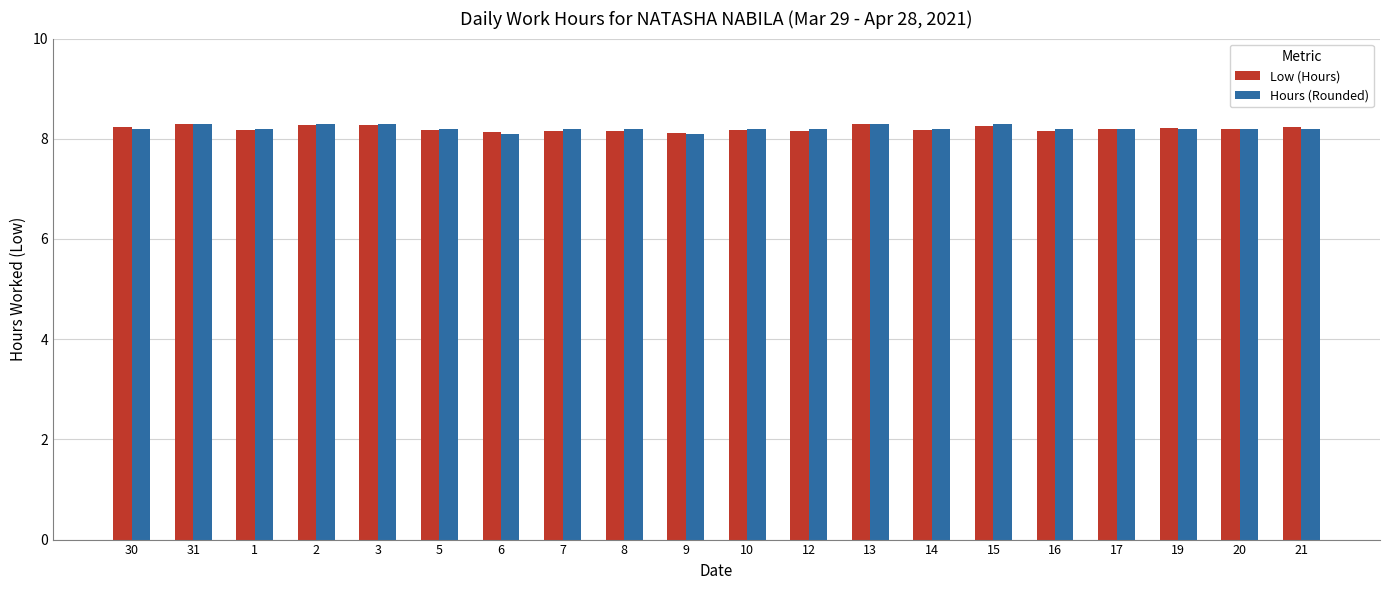

What is the difference between the Low (Hours) values at 17 and 6?

0.1